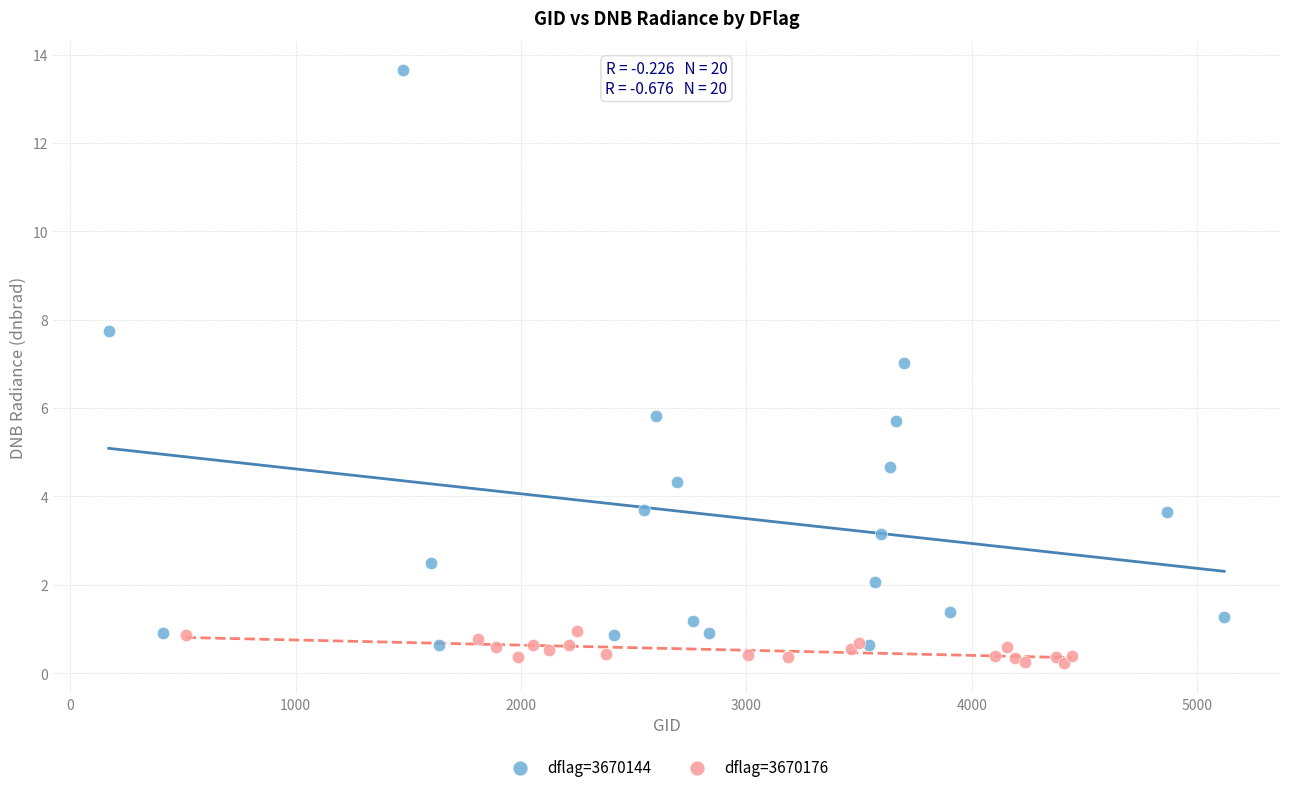

Which series has the widest spread of Y values?

dflag=3670144